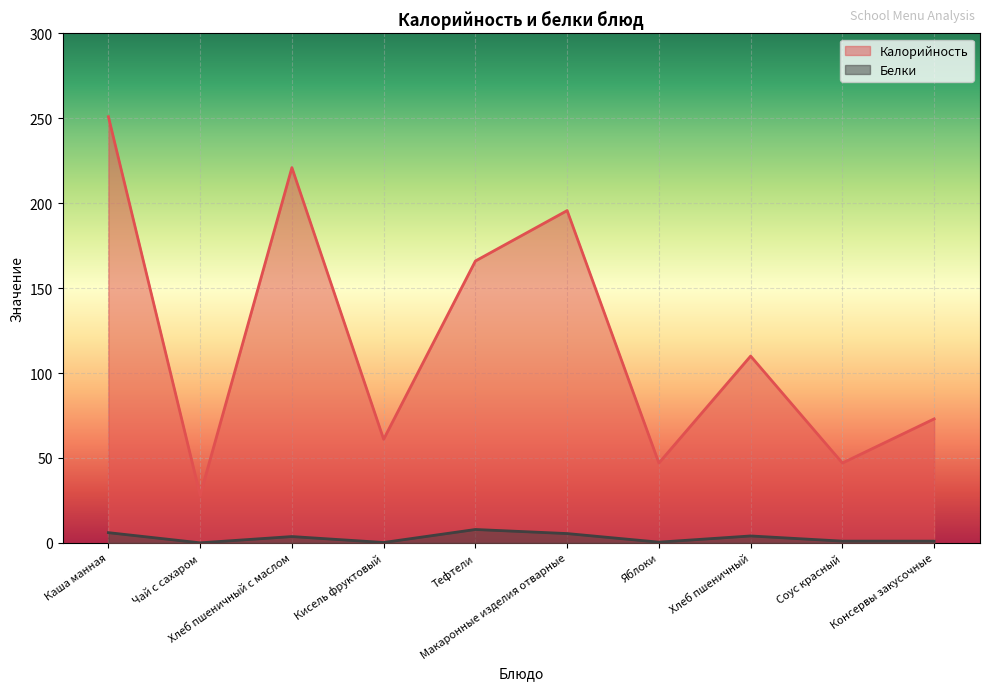

Which series has the widest spread of values?

Калорийность